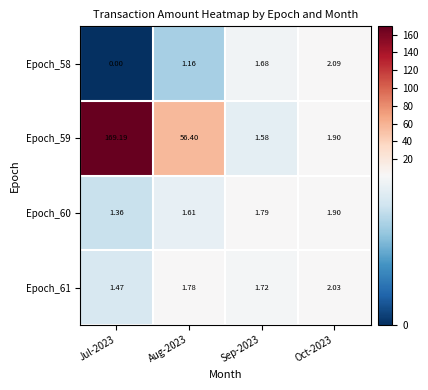

Is the value of Epoch_60 at Aug-2023 greater than the value of Epoch_58 at Jul-2023?

Yes